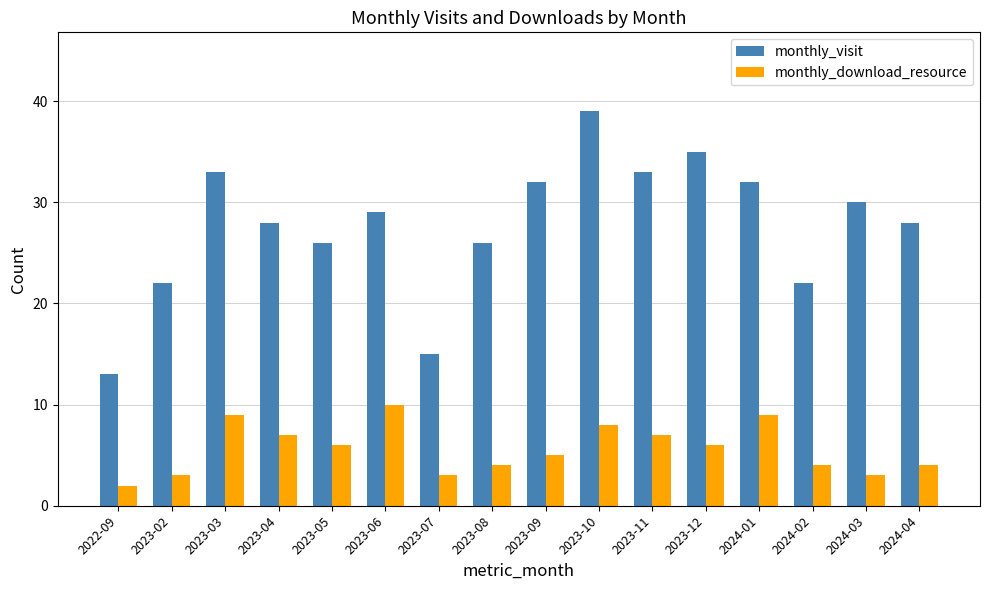

What is the difference between the maximum and minimum values in the monthly_visit series?

26